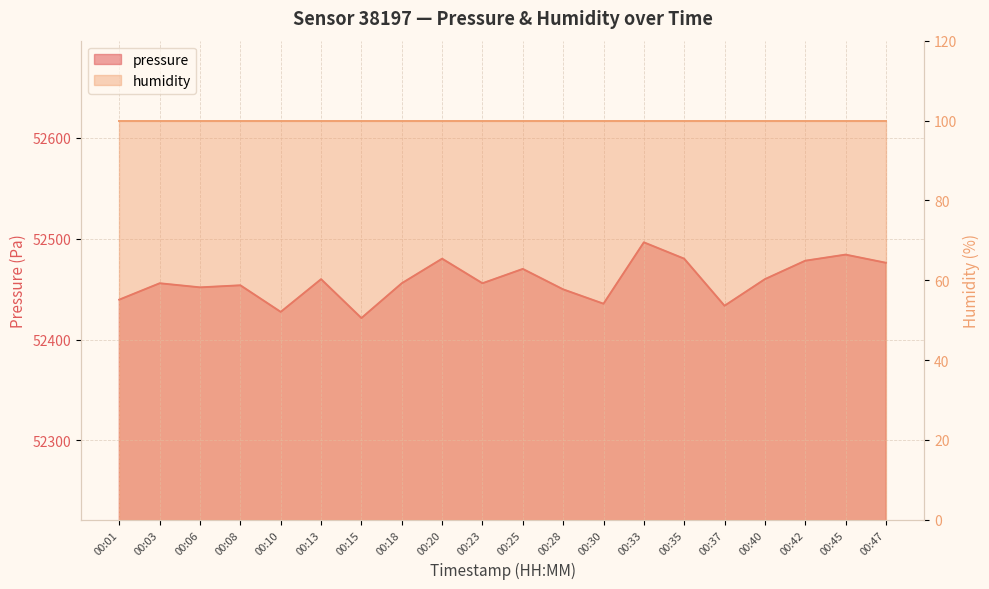

Rank the categories by value from lowest to highest.

00:15, 00:10, 00:37, 00:30, 00:01, 00:28, 00:06, 00:08, 00:03, 00:18, 00:23, 00:13, 00:40, 00:25, 00:47, 00:42, 00:20, 00:35, 00:45, 00:33